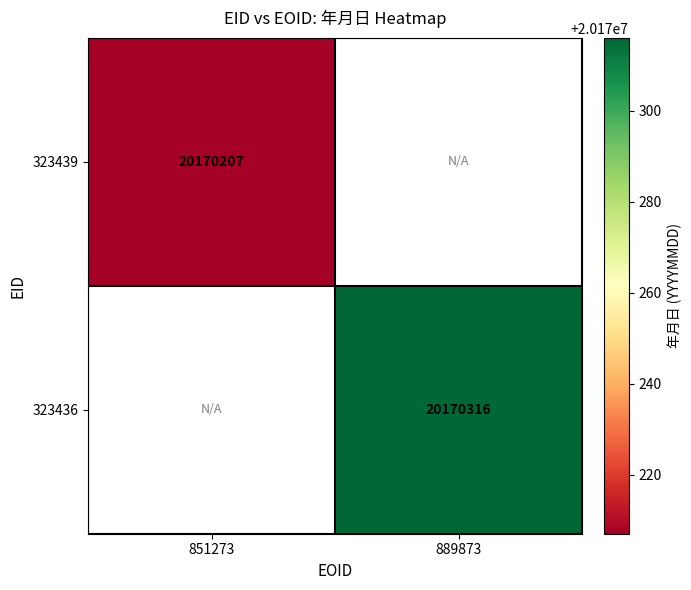

Is the value of 323439 at 851273 greater than the value of 323436 at 889873?

No